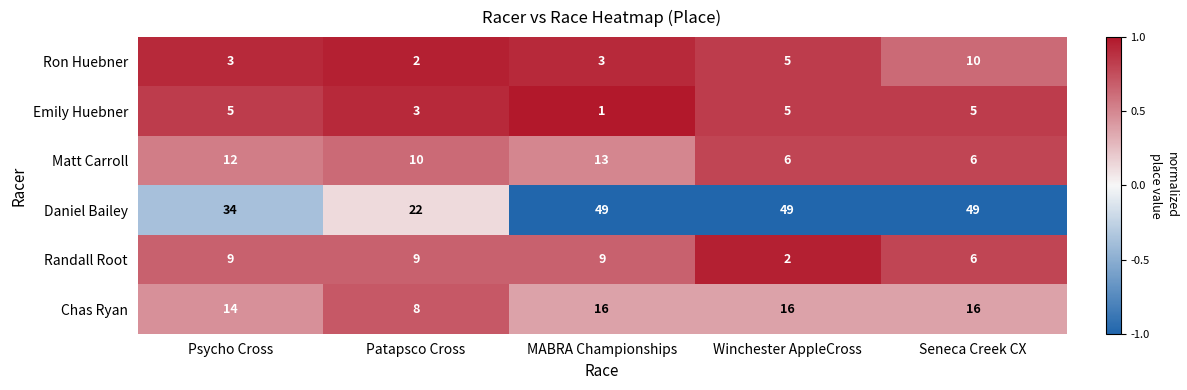

The value of Emily Huebner at Seneca Creek CX is 8. True or false?

False